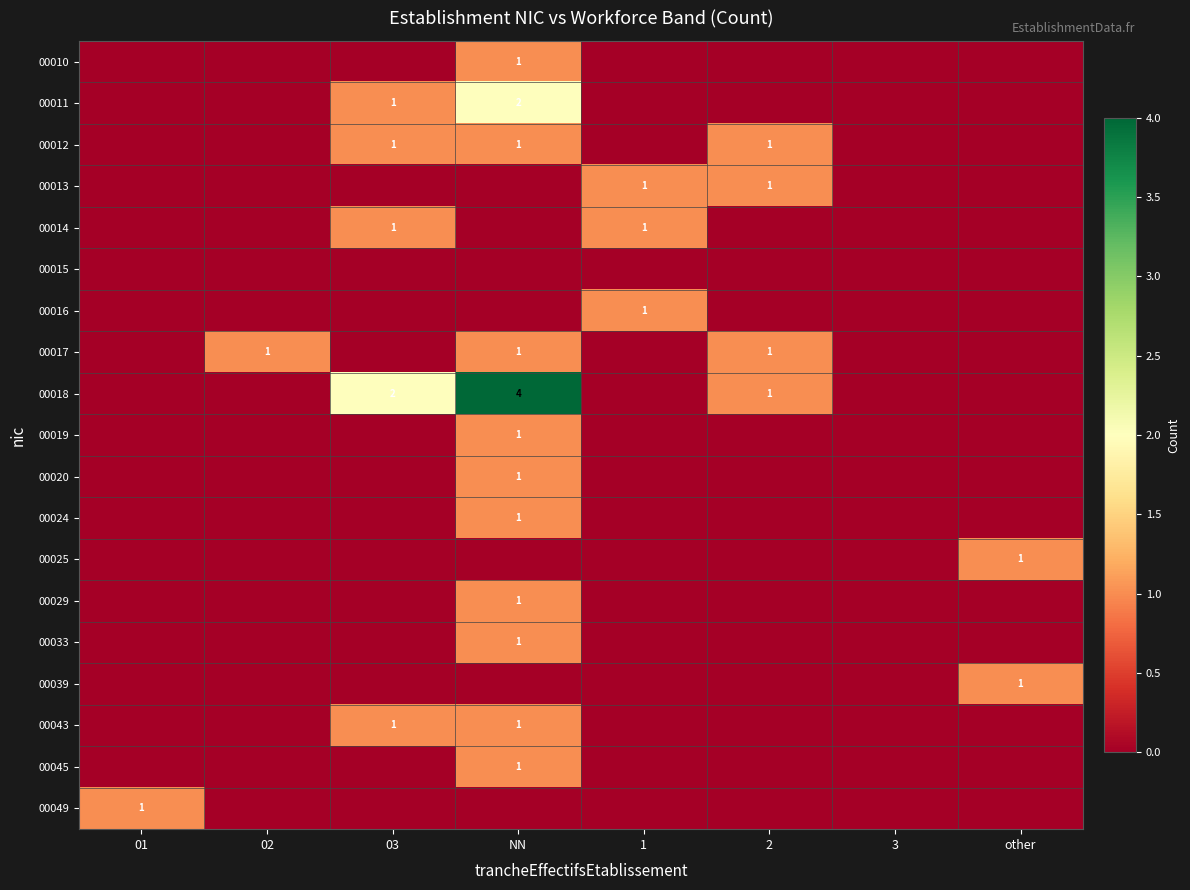

The 00018 series shows 3 at 03. True or false?

False